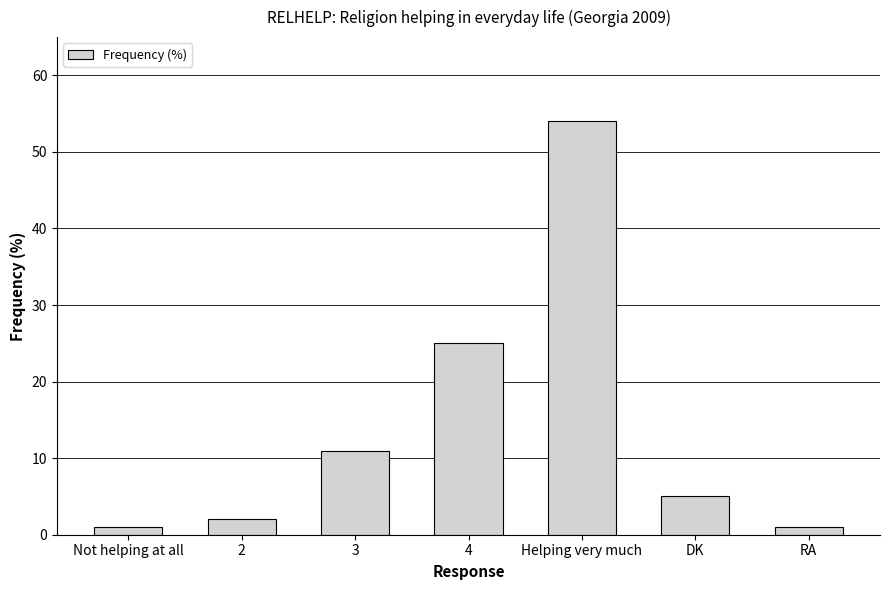

What is the difference between the maximum and second lowest values?

53